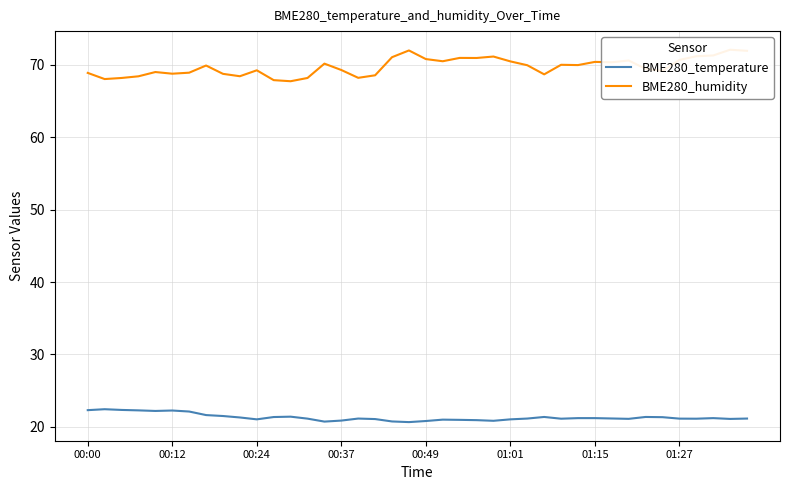

True or false: BME280_temperature and BME280_humidity intersect in this chart.

False